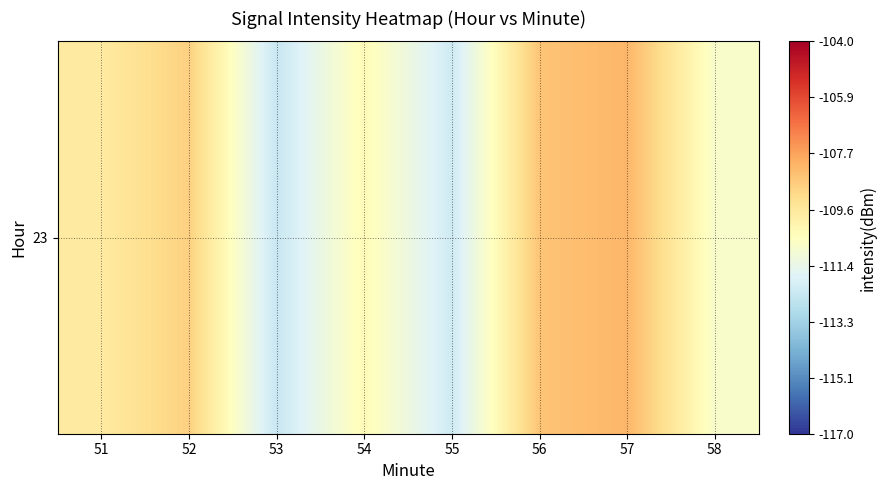

How many values are below -109?

5